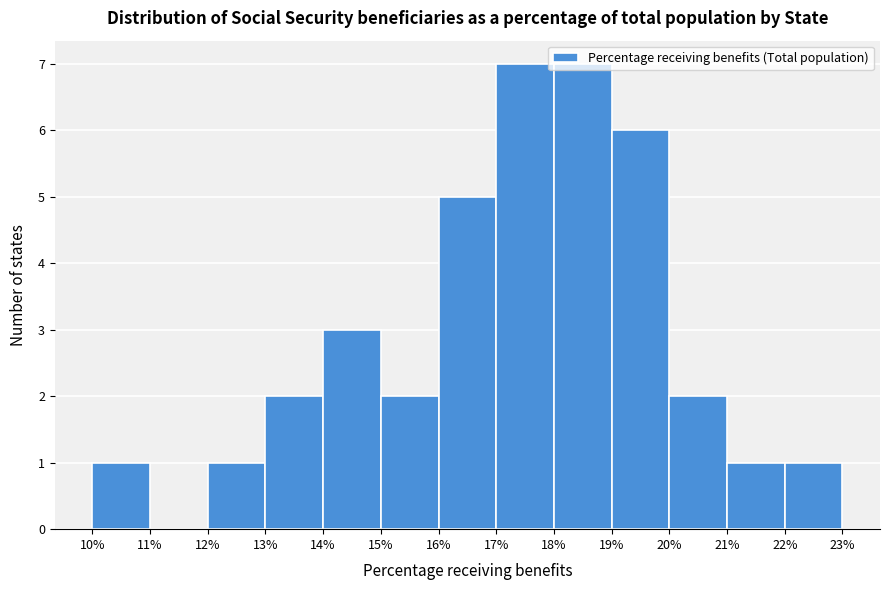

How tall is the bar that spans 13% to 14% on the x-axis? The values are not printed on the chart, so give them approximately, as read against the axis.

2